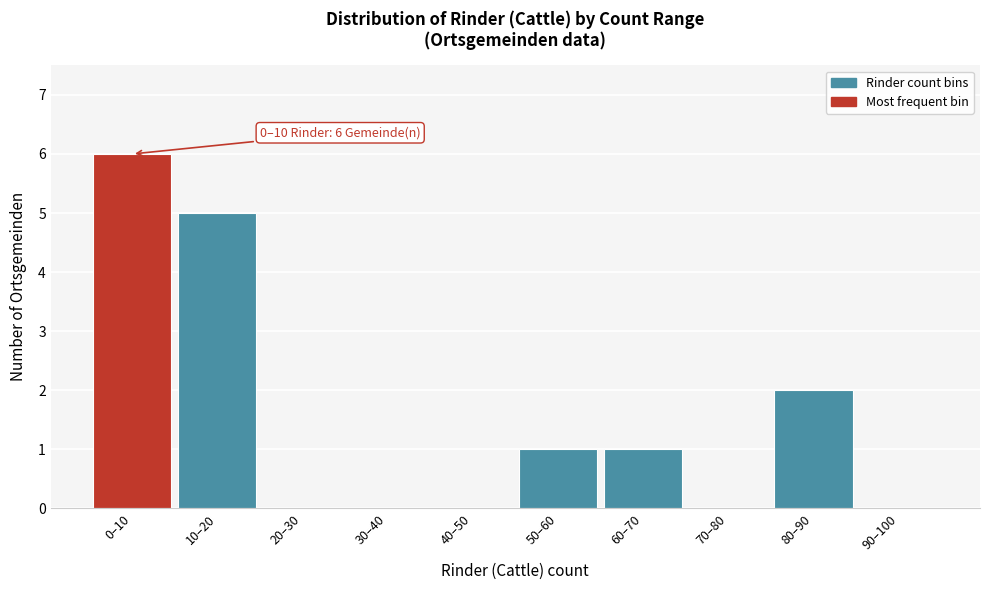

Reading left to right, list all the values displayed in this chart.

0–10=6	10–20=5	20–30=0	30–40=0	40–50=0	50–60=1	60–70=1	70–80=0	80–90=2	90–100=0